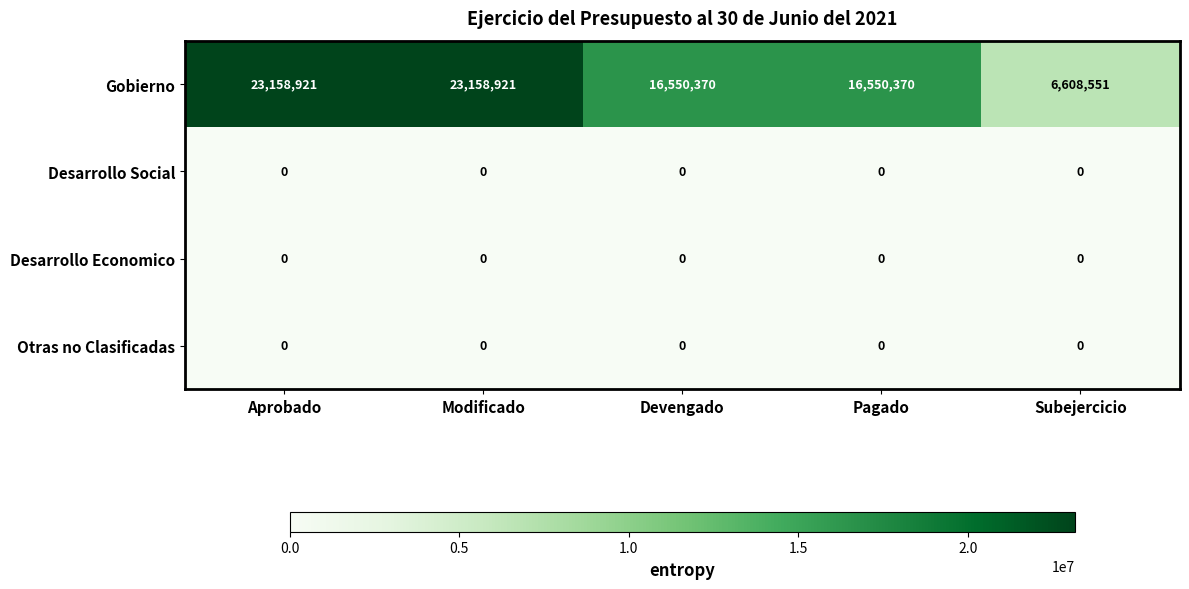

What is the maximum value shown in the chart?

23158921